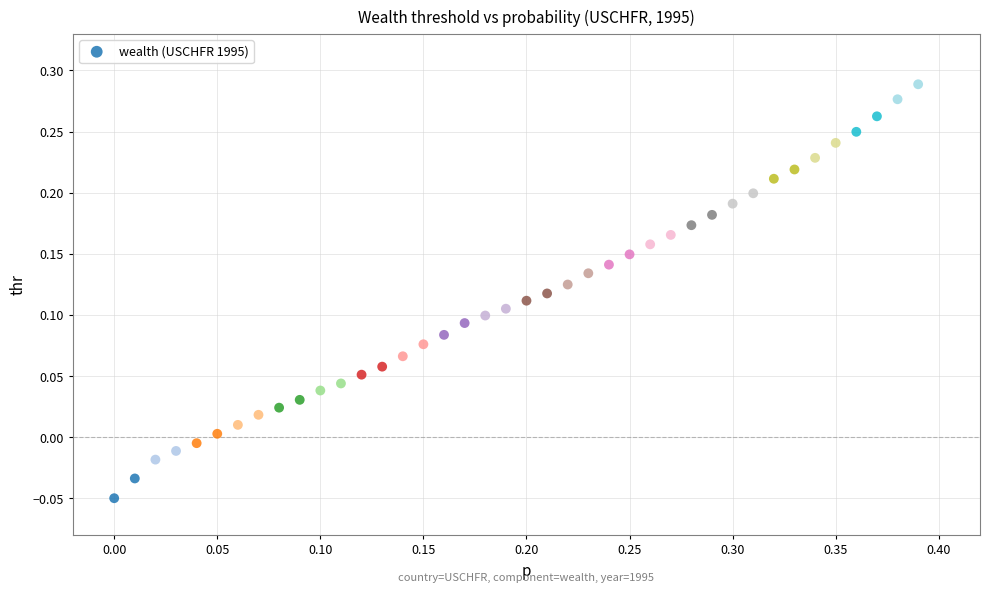

What is the range of X values (max minus min)?

0.4